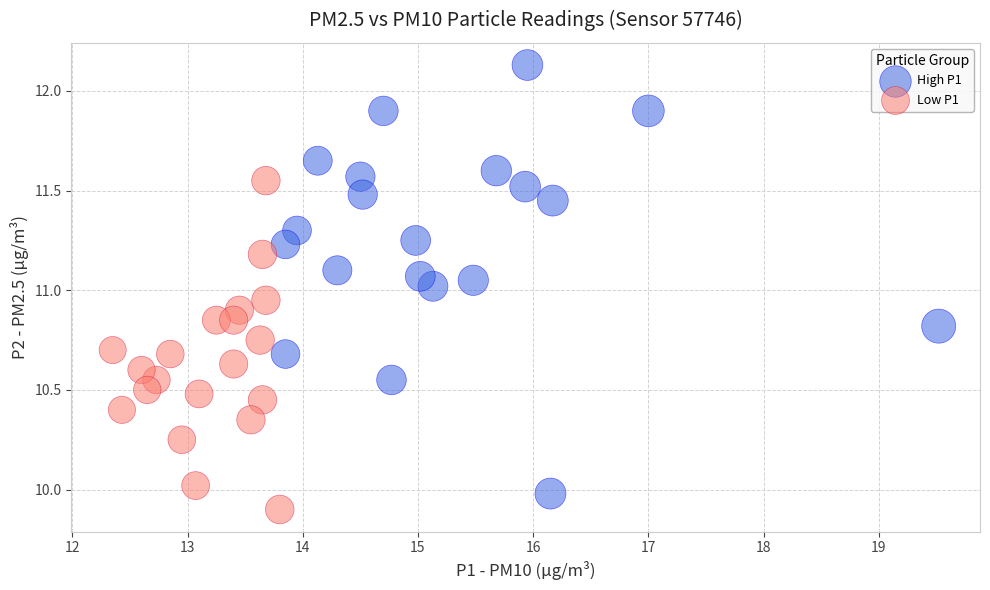

Which series contains the highest Y value?

High P1